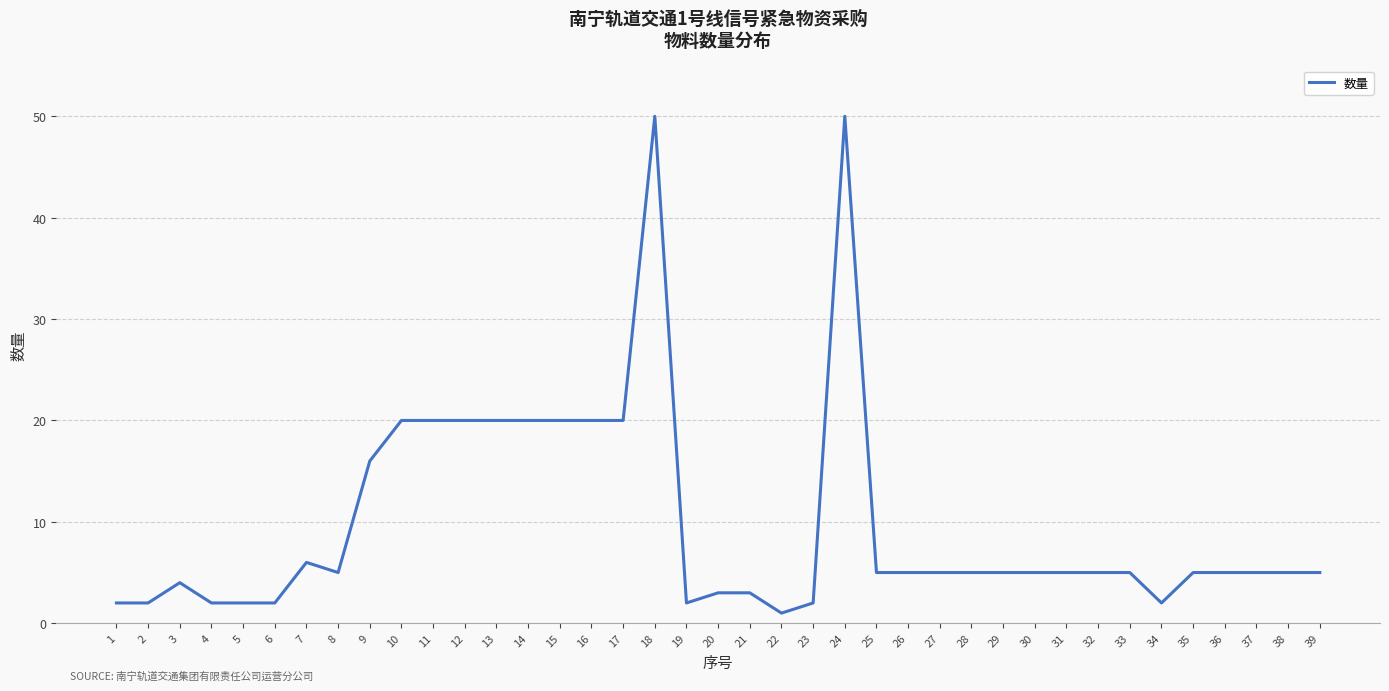

What is the change in value from 6 to 13?

+18